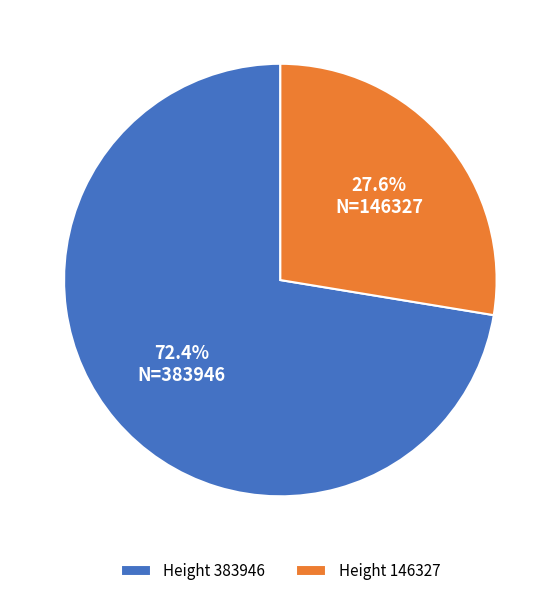

To the nearest percent, what portion does Height 383946 represent?

72%